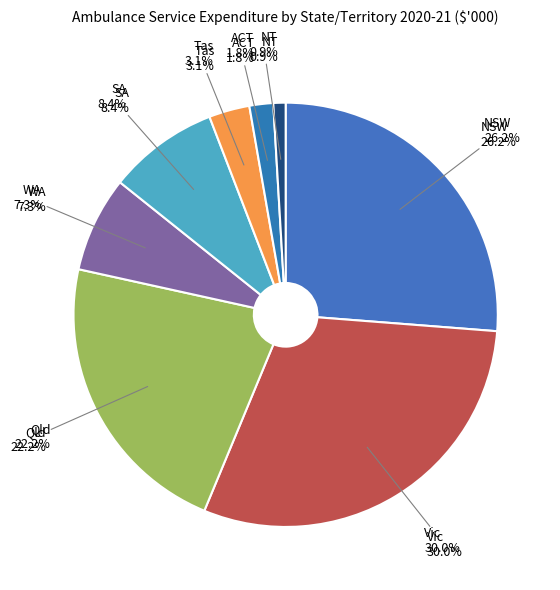

Count the number of slices in the pie.

8